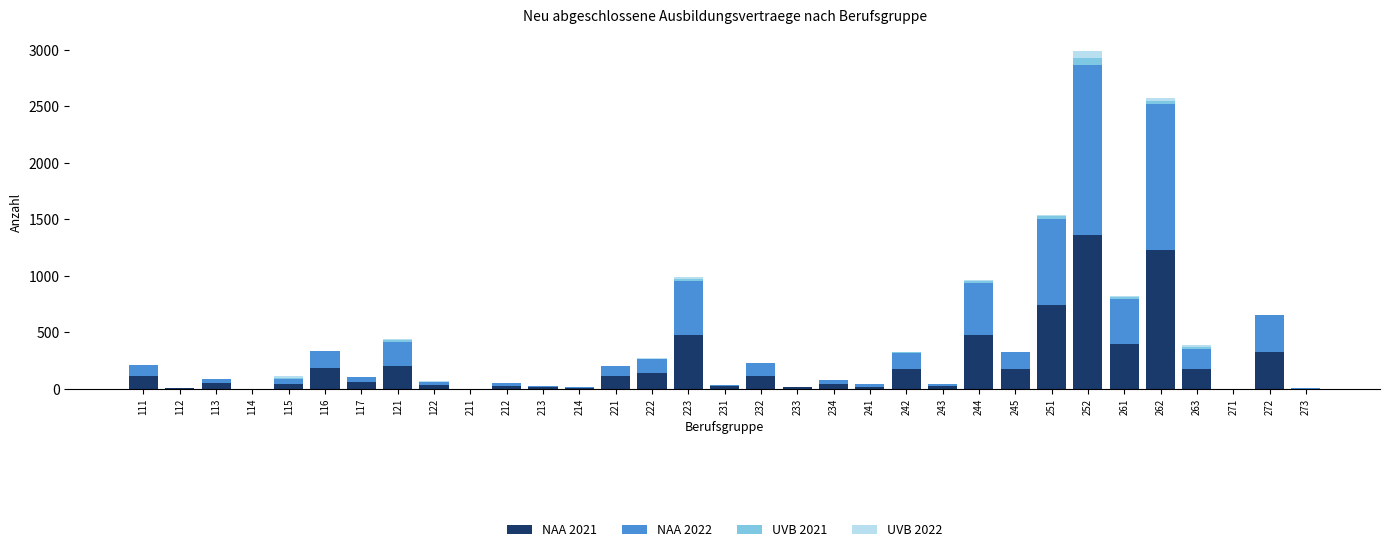

What is the maximum value for NAA 2021?

1365